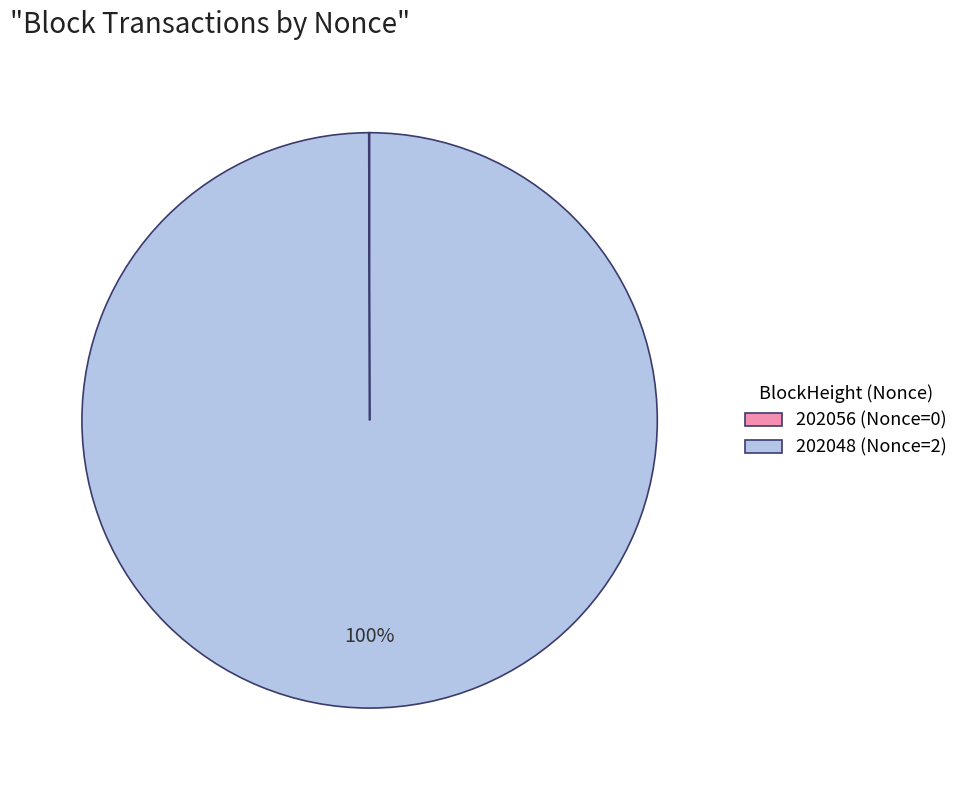

To the nearest percent, what portion does 202048 represent?

100%